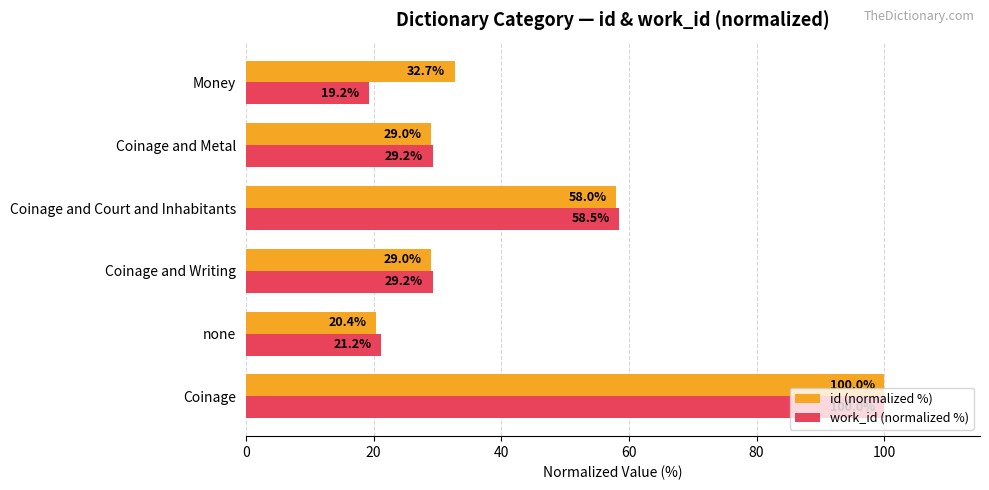

Read the work_id (normalized %) value at Coinage and Court and Inhabitants.

58.5